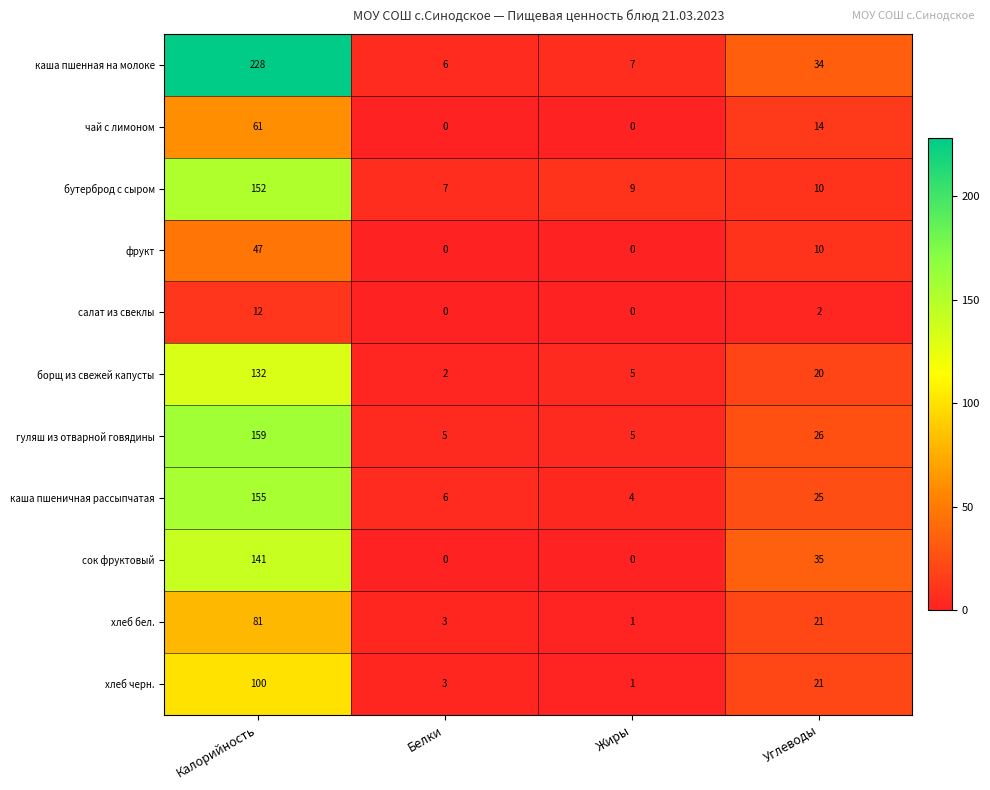

Which series has the largest range (max minus min)?

каша пшенная на молоке